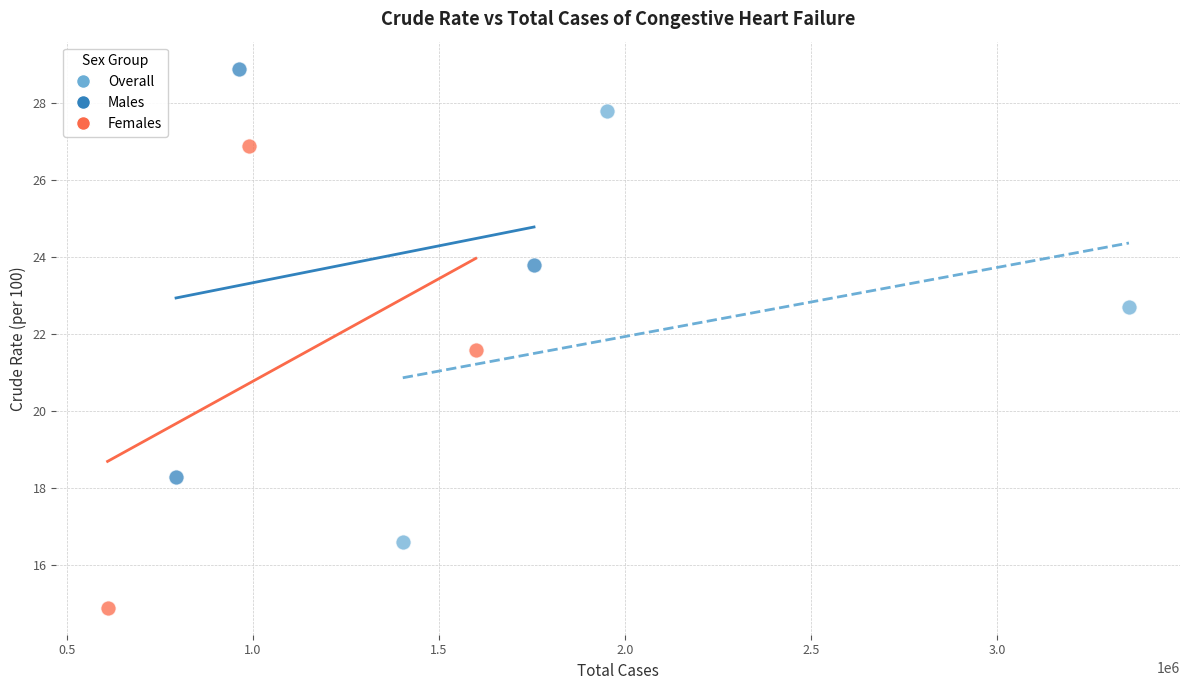

Which series reaches the maximum Y coordinate?

Males